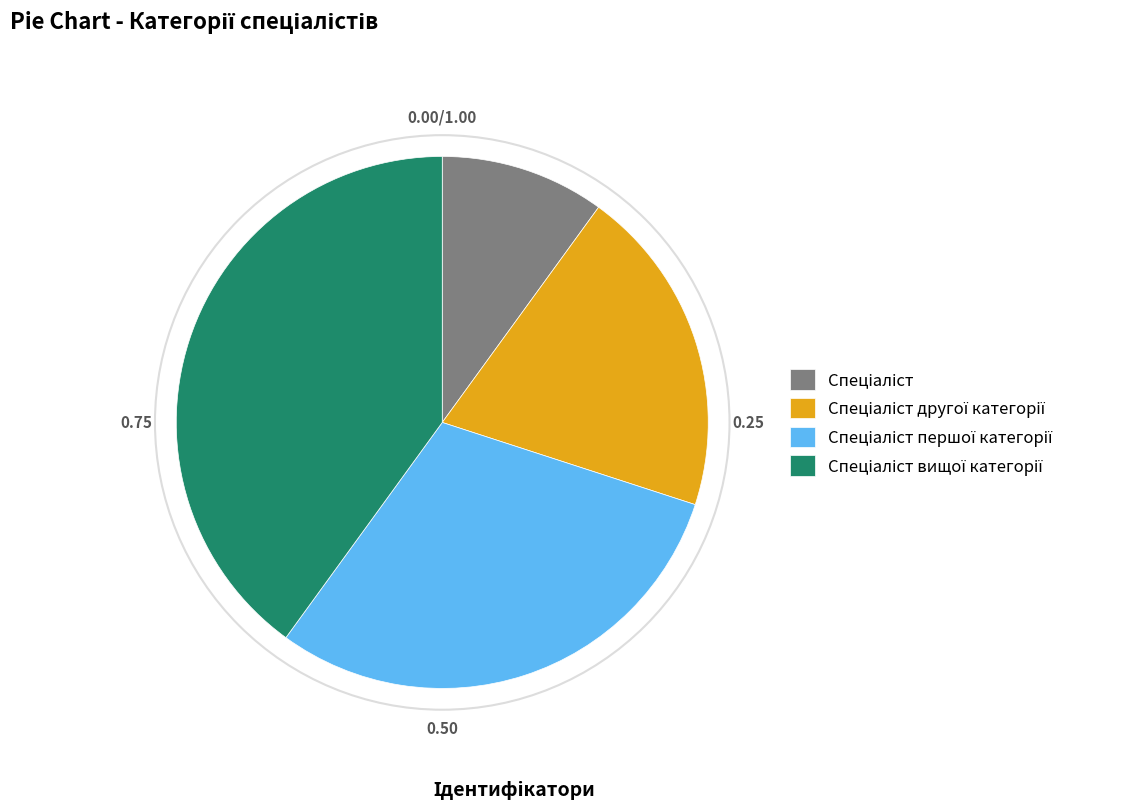

Count the number of slices in the pie.

4